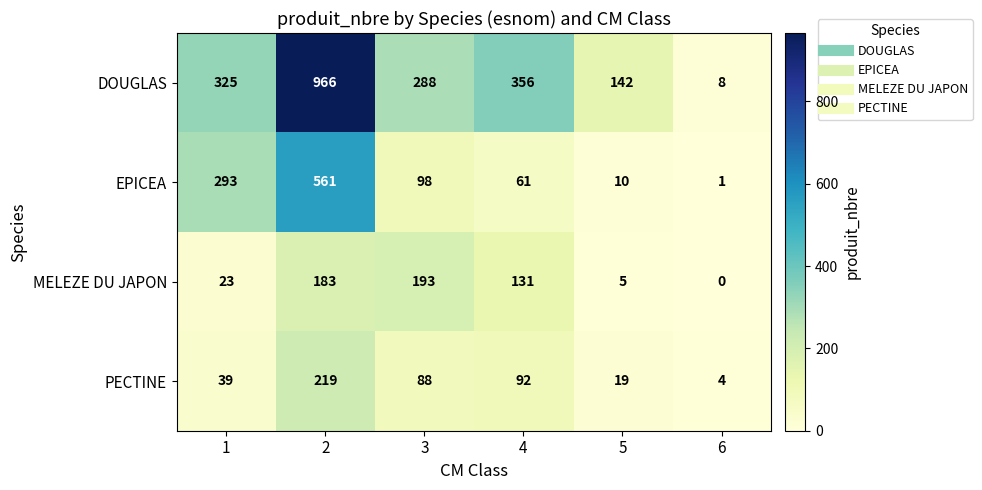

What is the difference between the second highest and second lowest values in the MELEZE DU JAPON series?

178